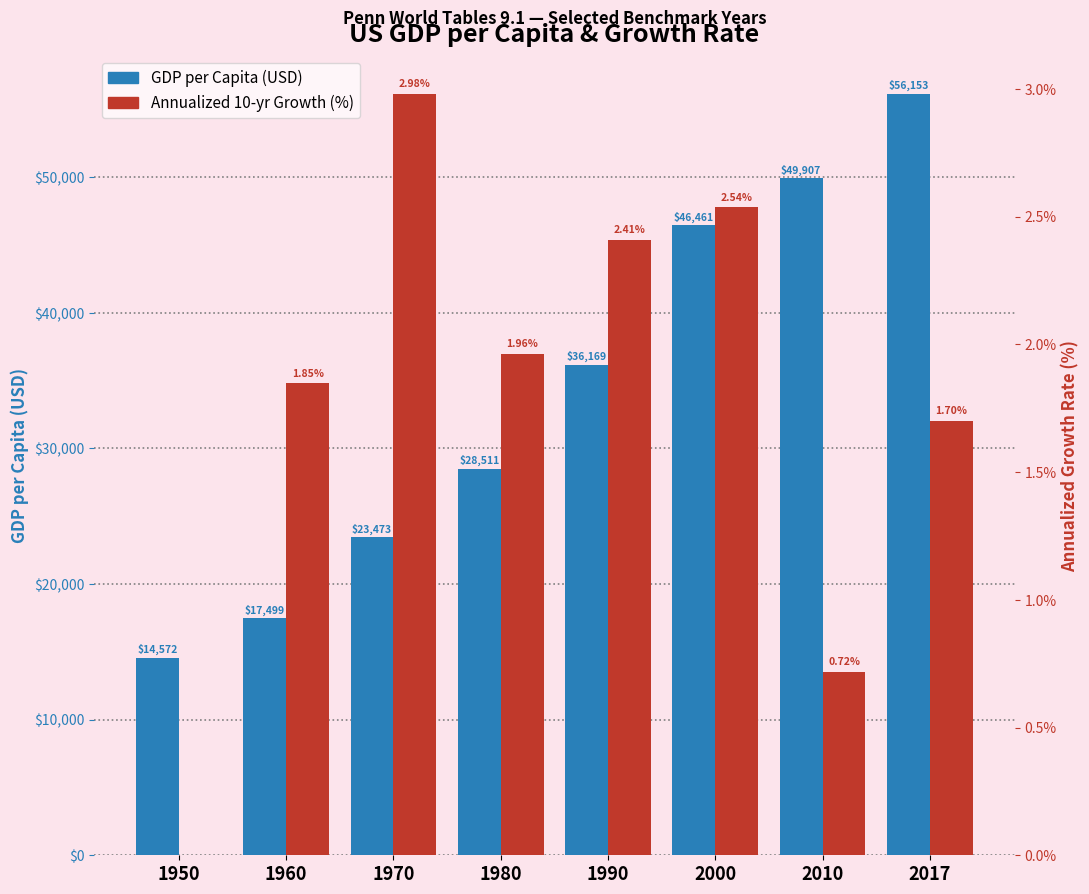

True or false: Annualized Growth Rate (%) has a value of 1.4 at 1990.

False